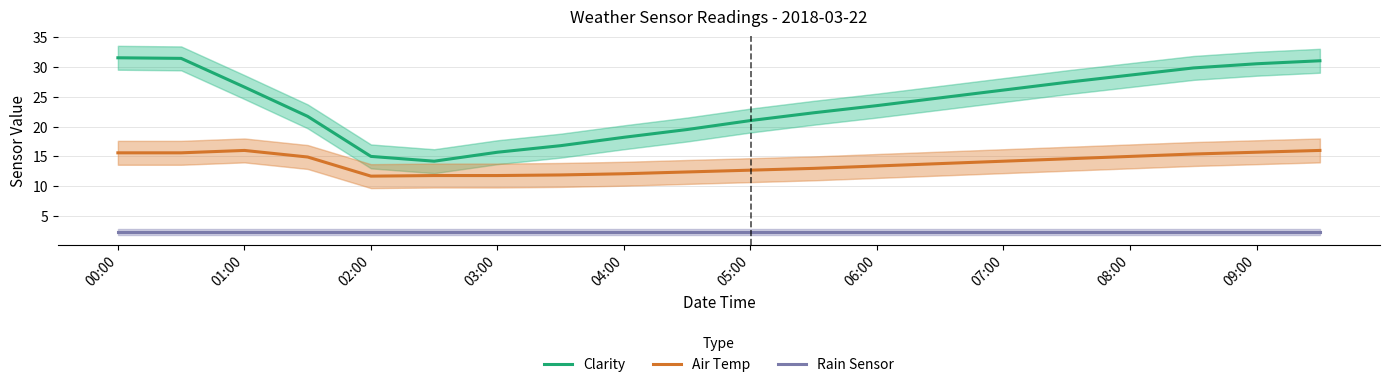

What is the lowest value of the Clarity series?

14.2